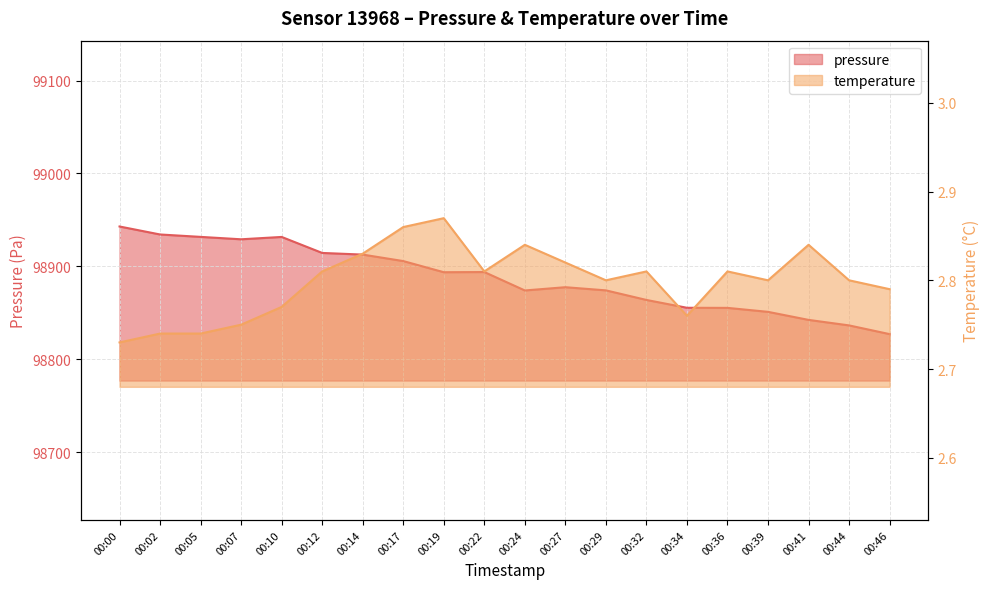

What are all the series names shown in the legend?

pressure, temperature